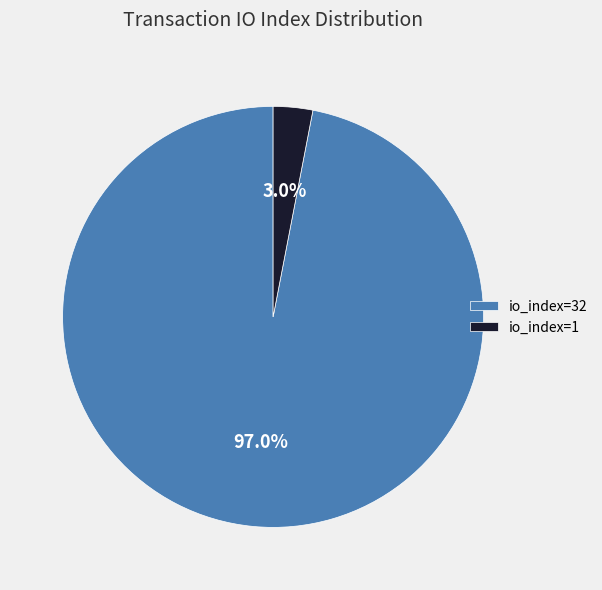

How many segments does this pie chart have?

2